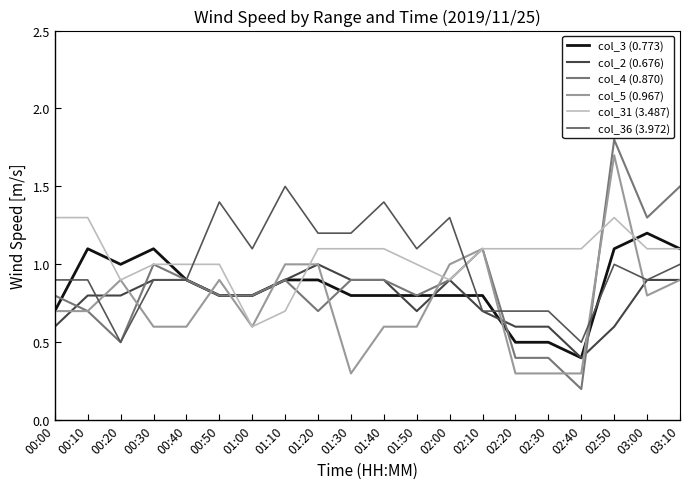

What is the total value across all series at 02:40?

2.9